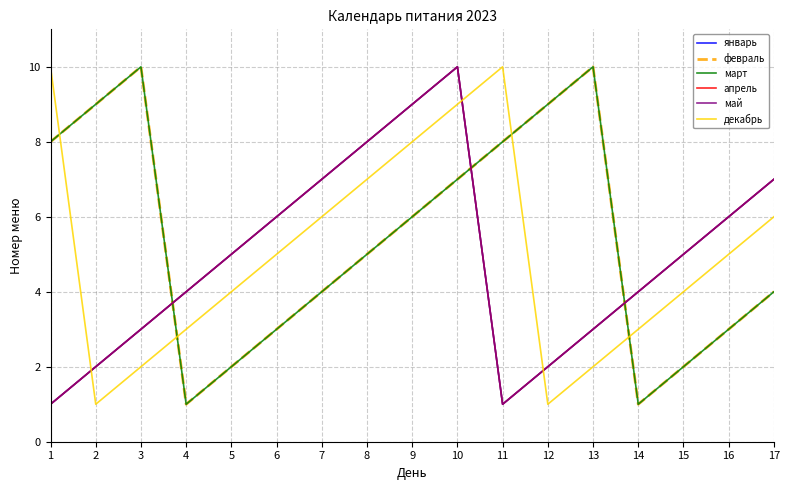

Where is the first local minimum for февраль?

4